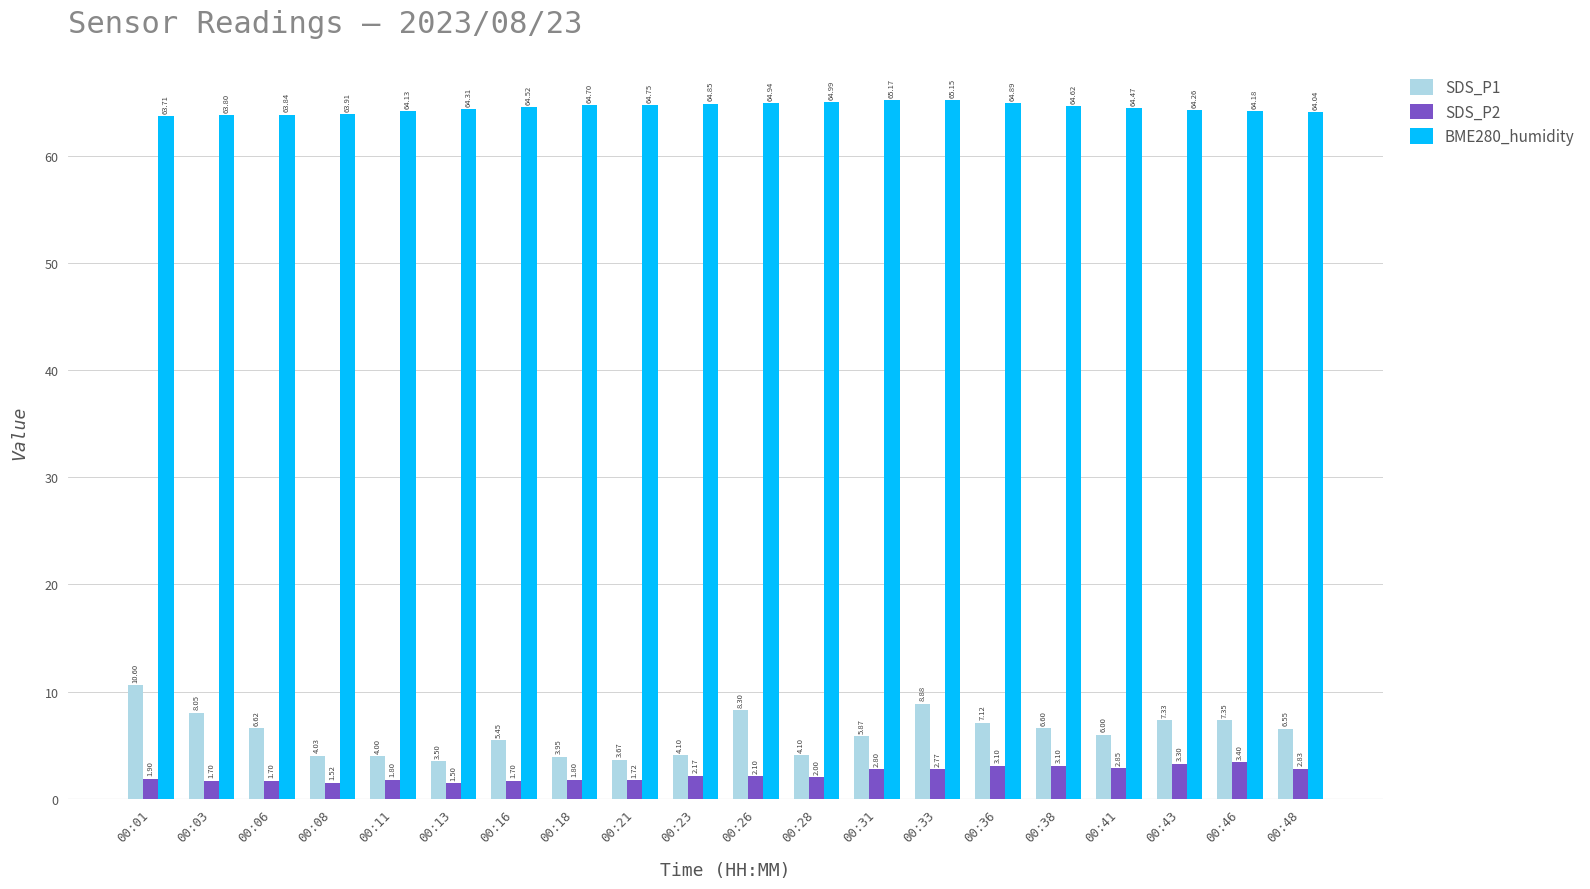

What is the average value of the SDS_P2 series?

2.3